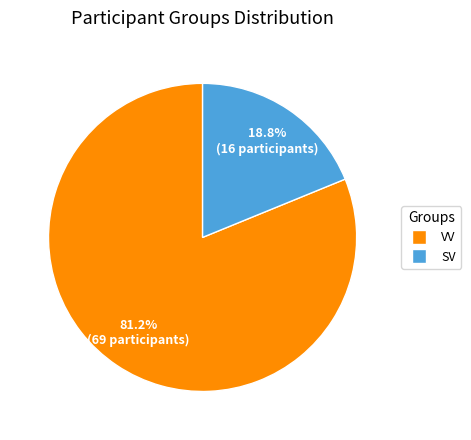

What is the ratio of the value at VV to the value at SV?

4.3